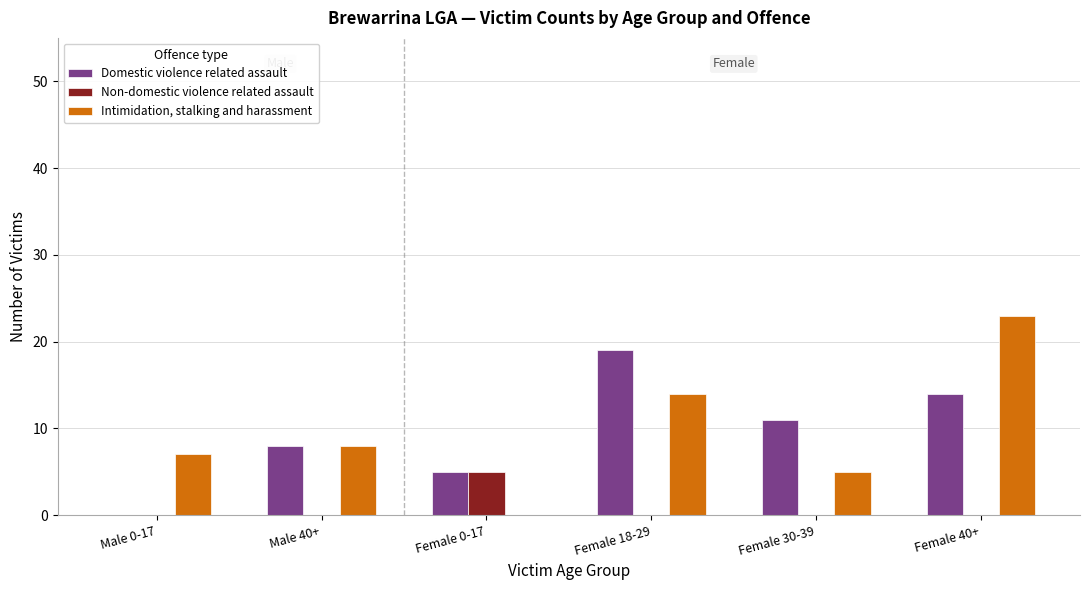

Count the number of data series in this chart.

3